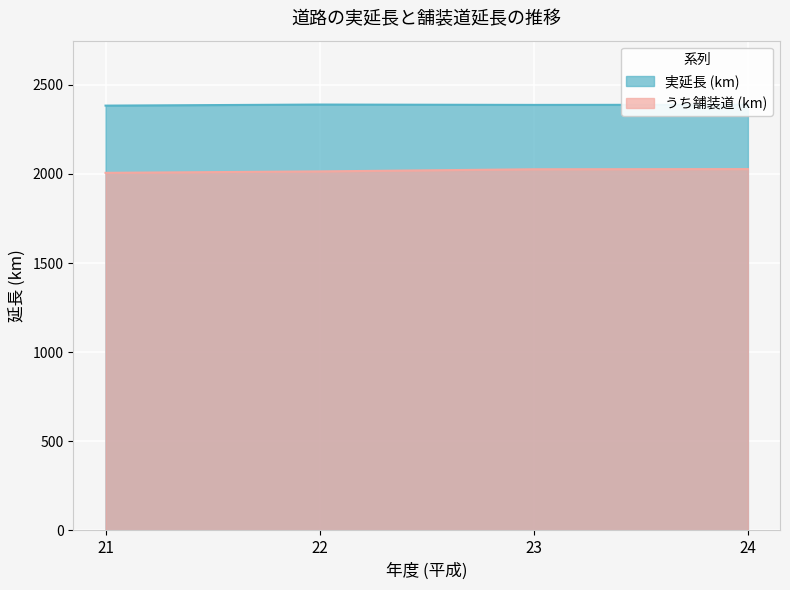

What is the smallest value displayed?

2006